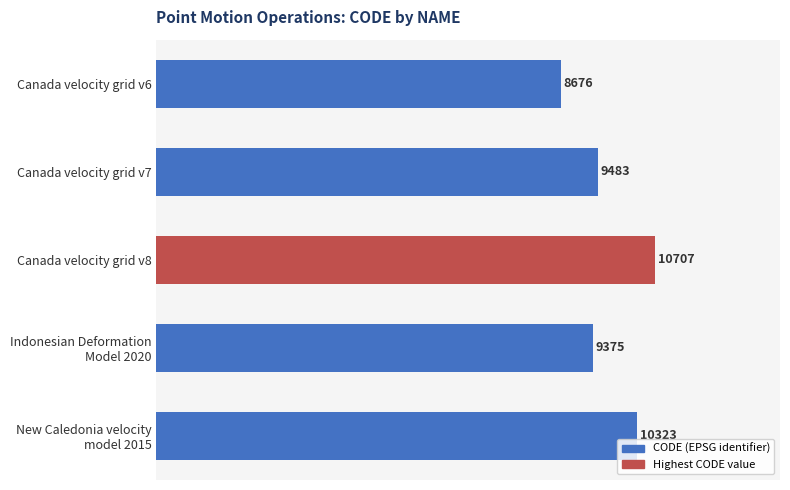

Approximately how many times larger is the value at Canada velocity grid v7 compared to Canada velocity grid v6?

1.1